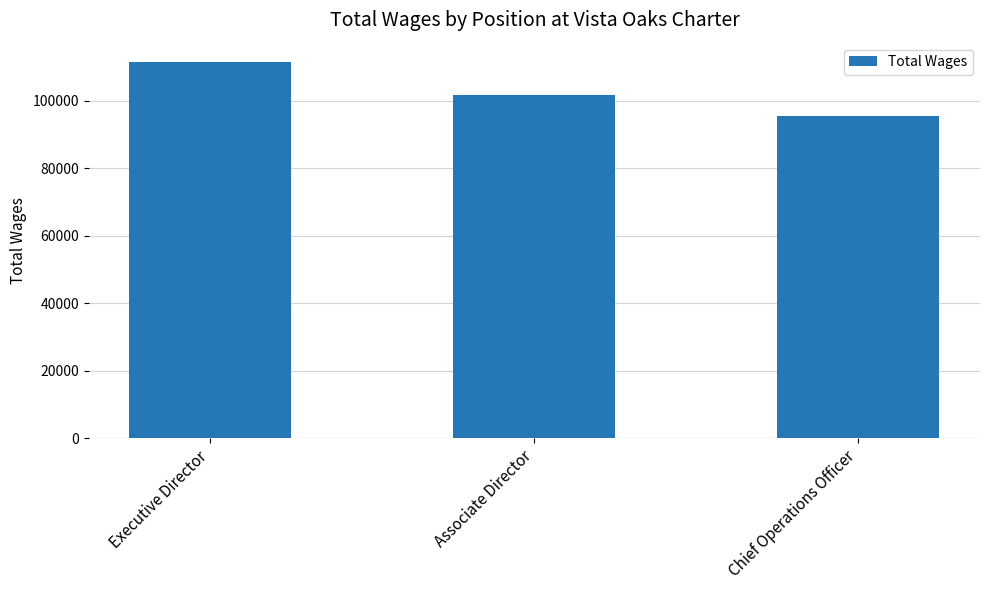

Which label corresponds to the smallest value in the chart?

Chief Operations Officer